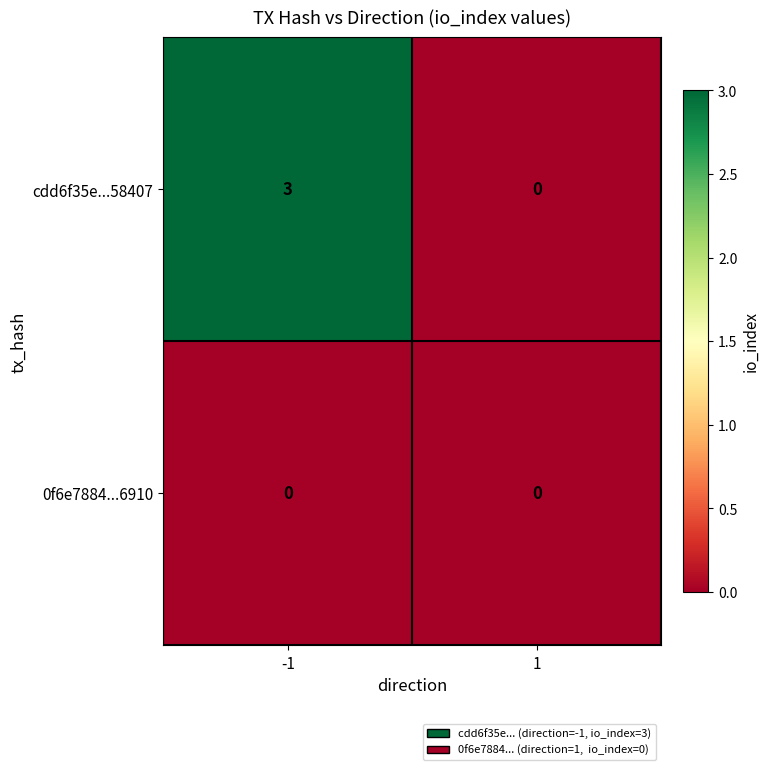

At how many categories does at least one series exceed 2?

1